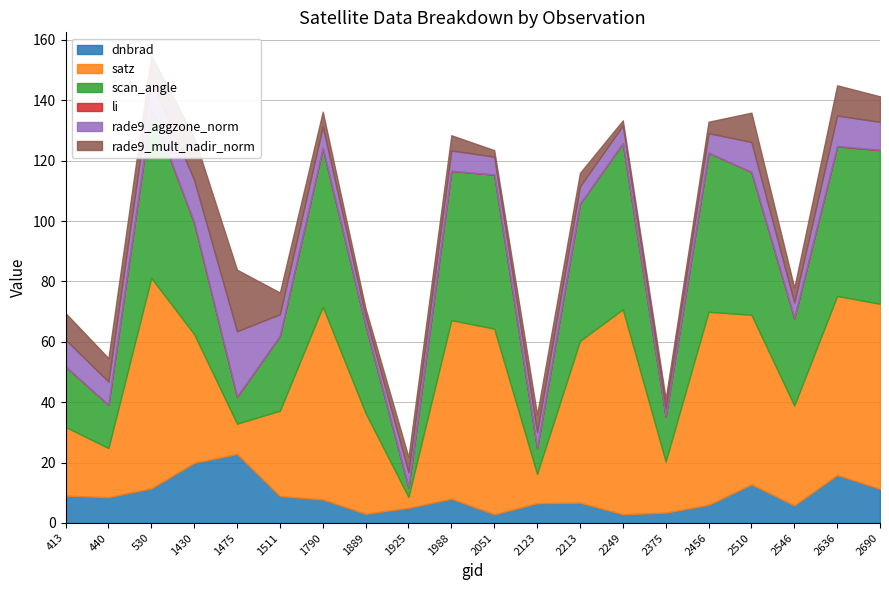

In li, how many points are lower than both neighbors (excluding endpoints)?

2